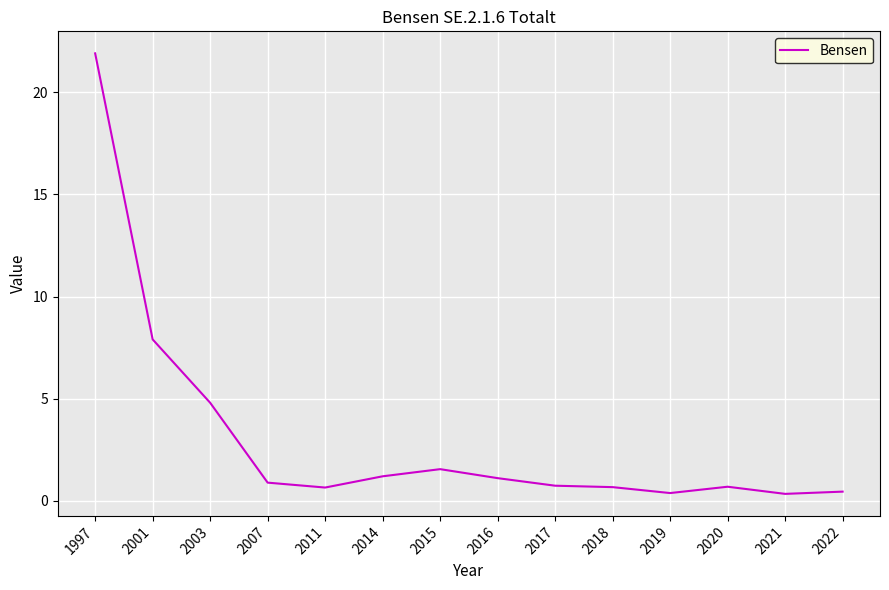

What is the sum of the values at 2018 and 2003?

5.5